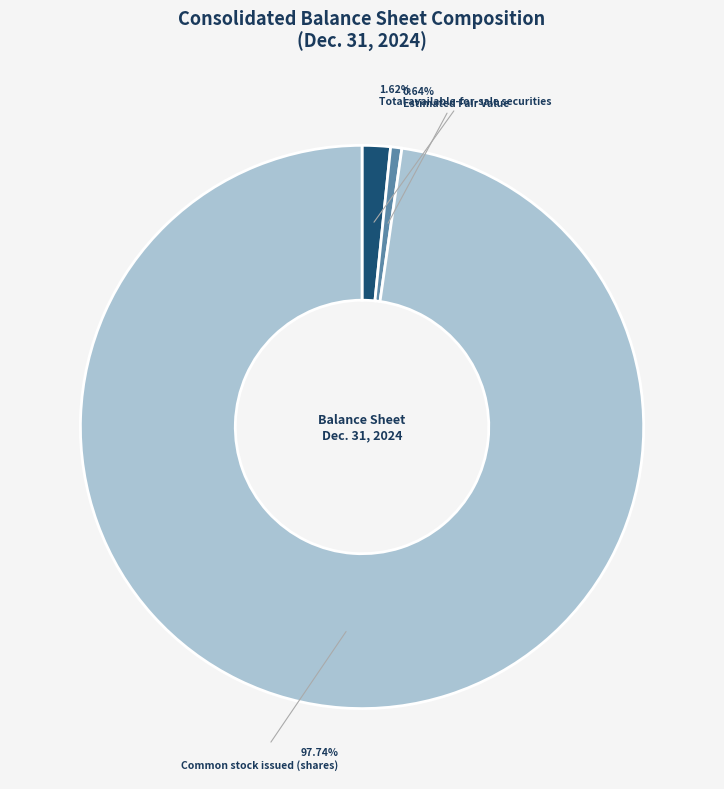

Count the number of slices in the pie.

3